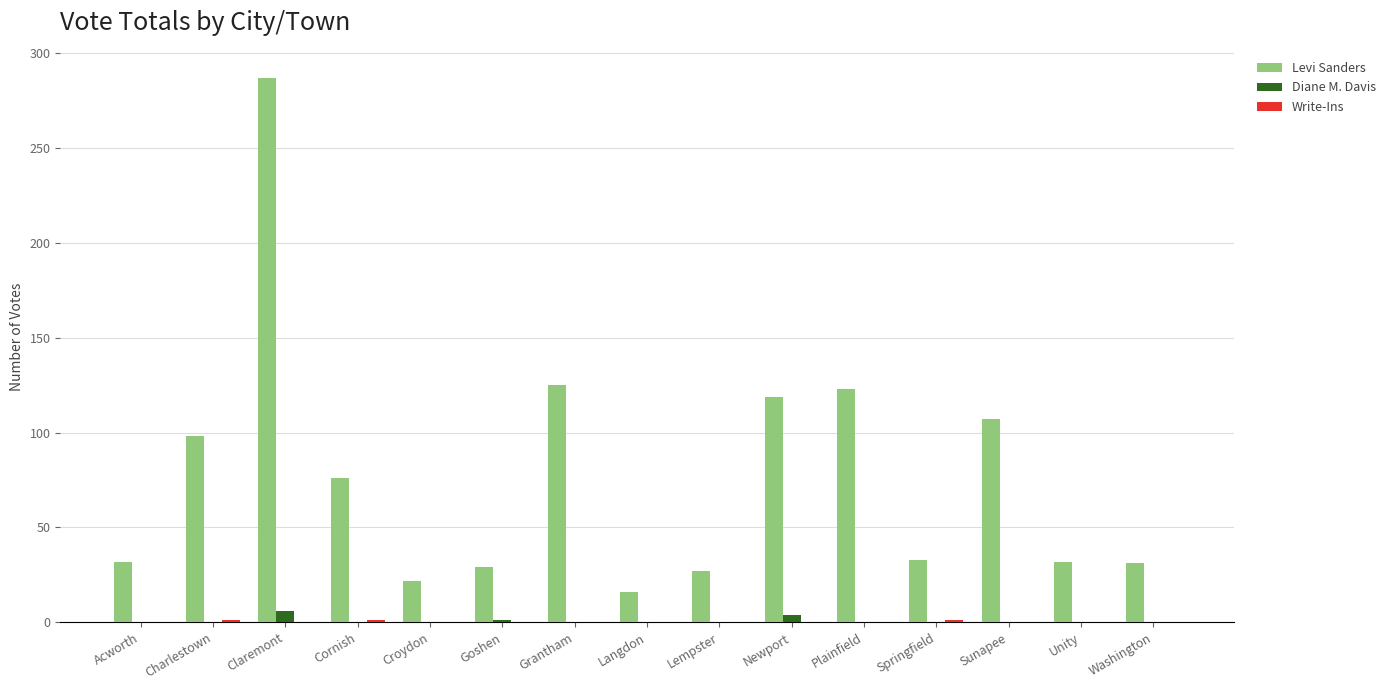

Between Croydon and Plainfield, which series saw the biggest shift?

Levi Sanders